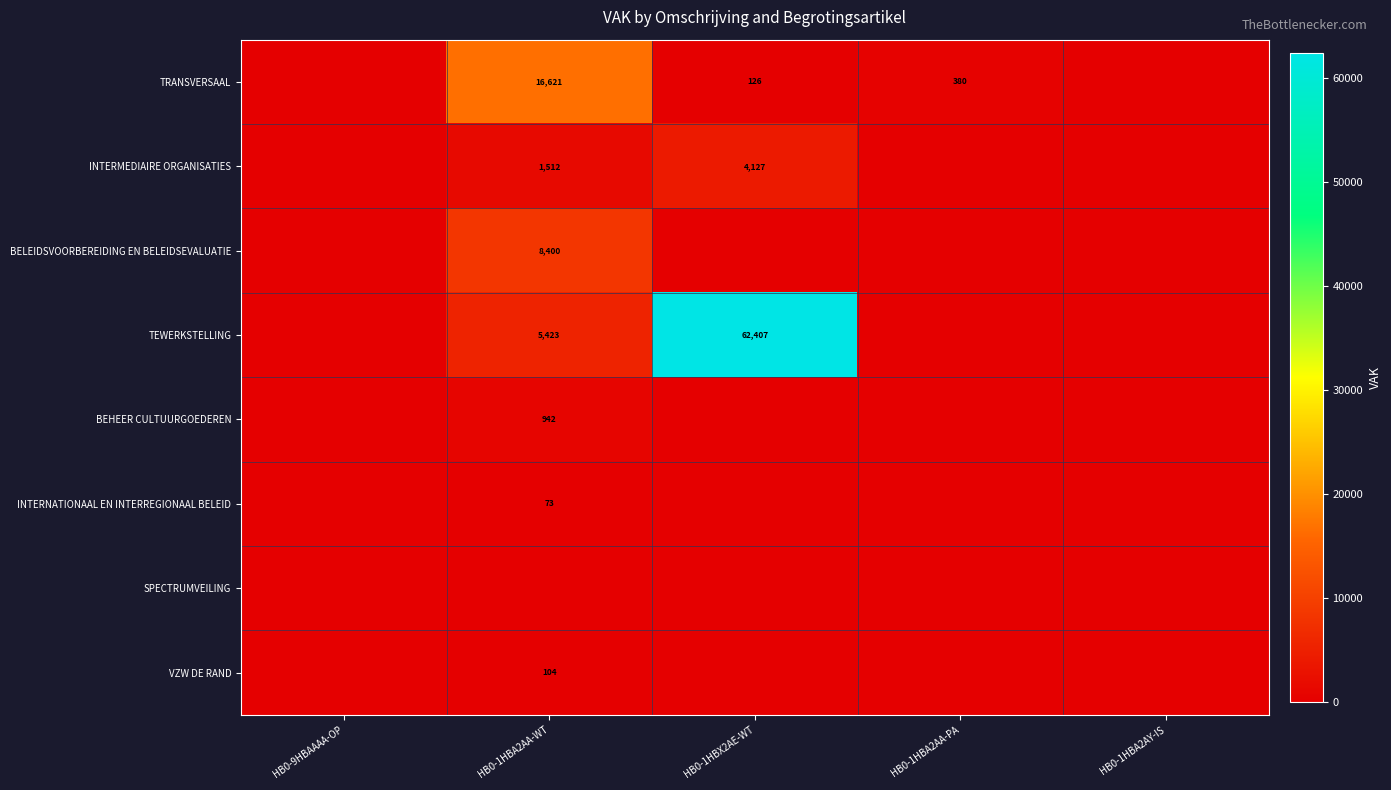

The INTERNATIONAAL EN INTERREGIONAAL BELEID series shows 73 at HB0-1HBA2AA-WT. True or false?

True